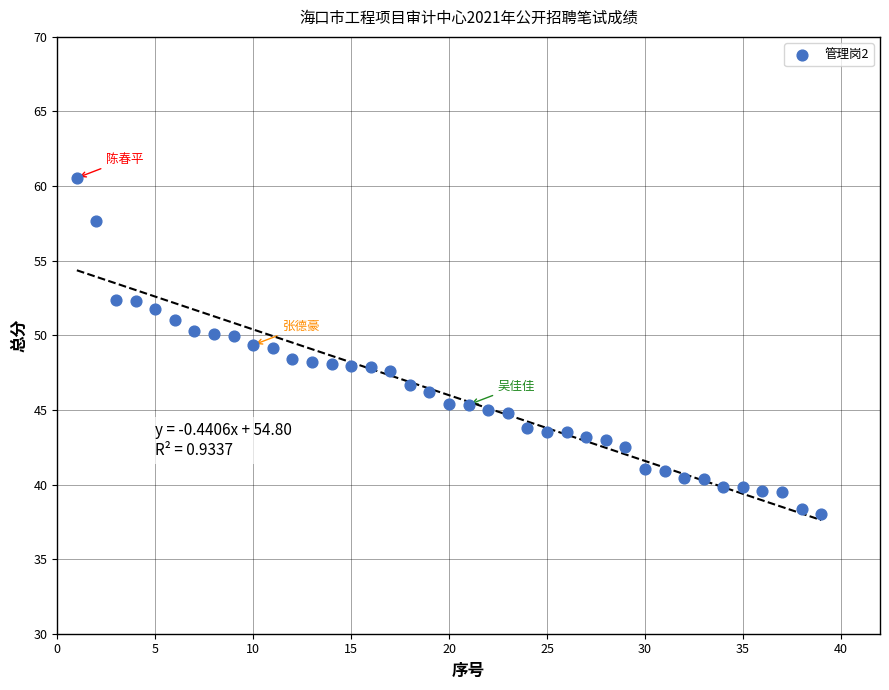

What is the range of X values (max minus min)?

38.0